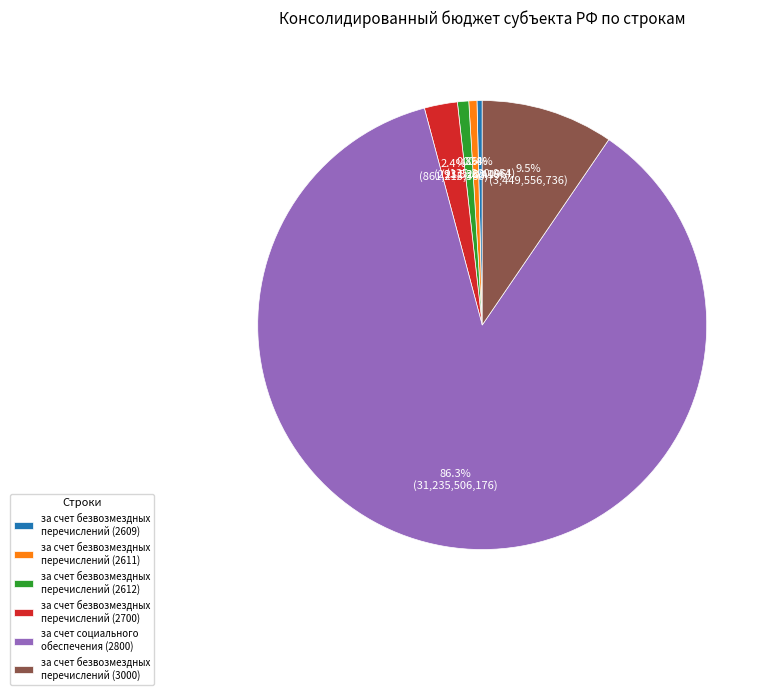

What is the largest slice in the pie chart?

за счет социального обеспечения (2800)